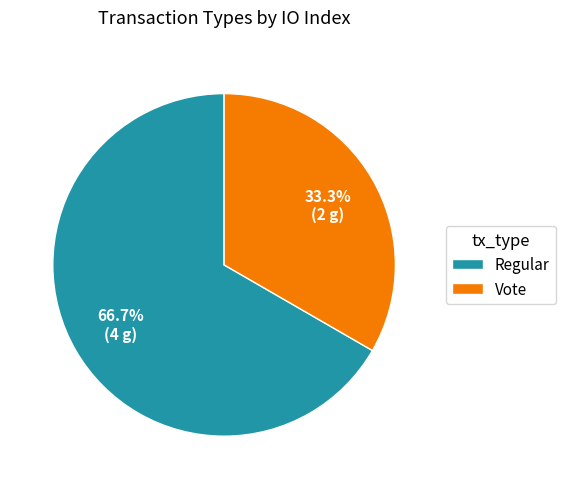

Rank the categories by value from lowest to highest.

Vote, Regular